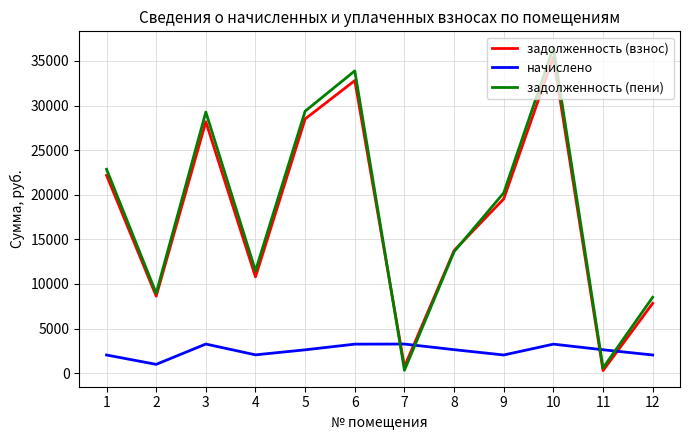

Is it true that задолженность (взнос) equals 4837.4 at 2?

False